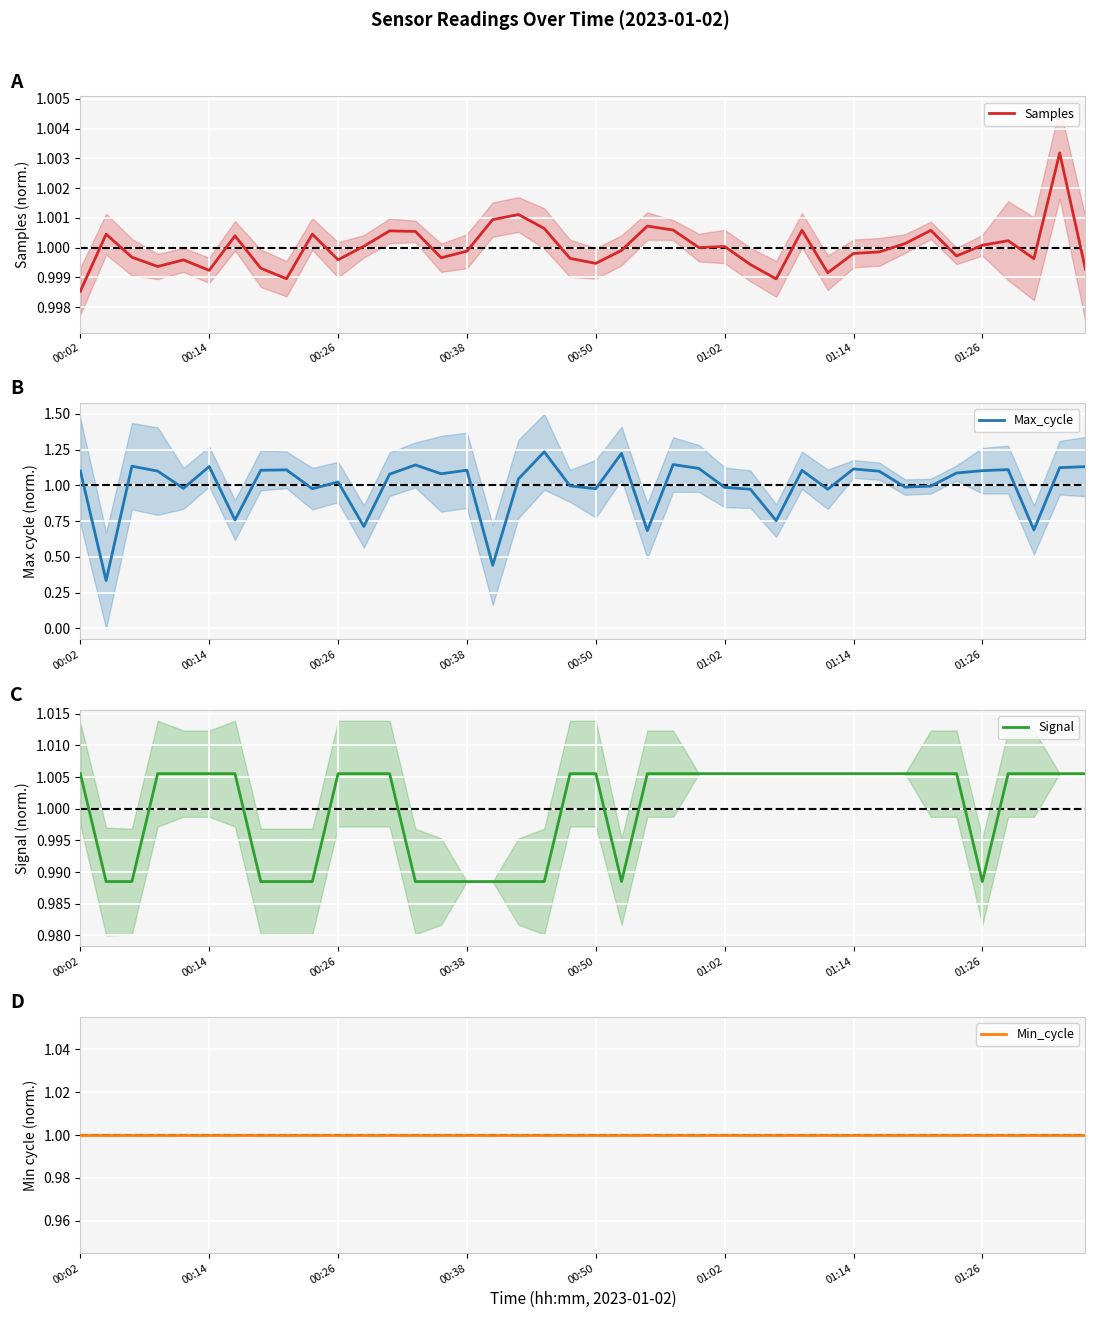

True or false: Max_cycle has a value of 1.1 at 8.

True